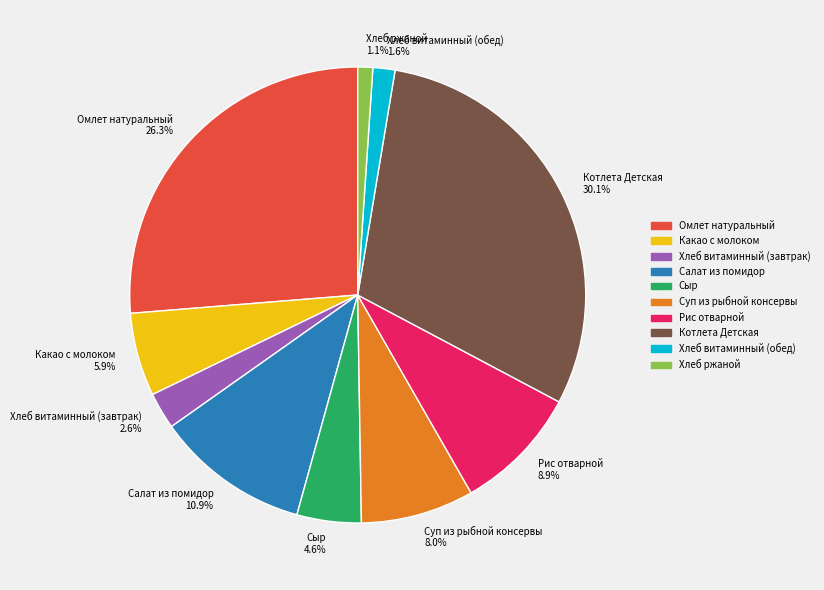

Between Котлета Детская and Омлет натуральный, which is larger?

Котлета Детская